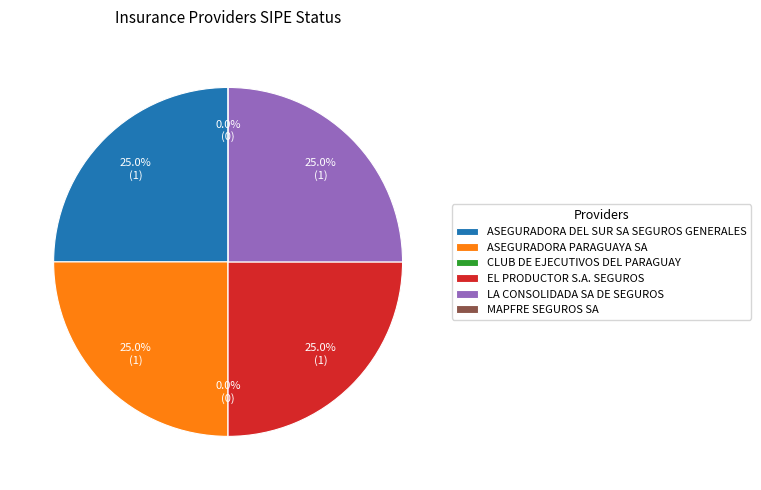

What portion of the pie excludes ASEGURADORA DEL SUR SA SEGUROS GENERALES?

75.0%